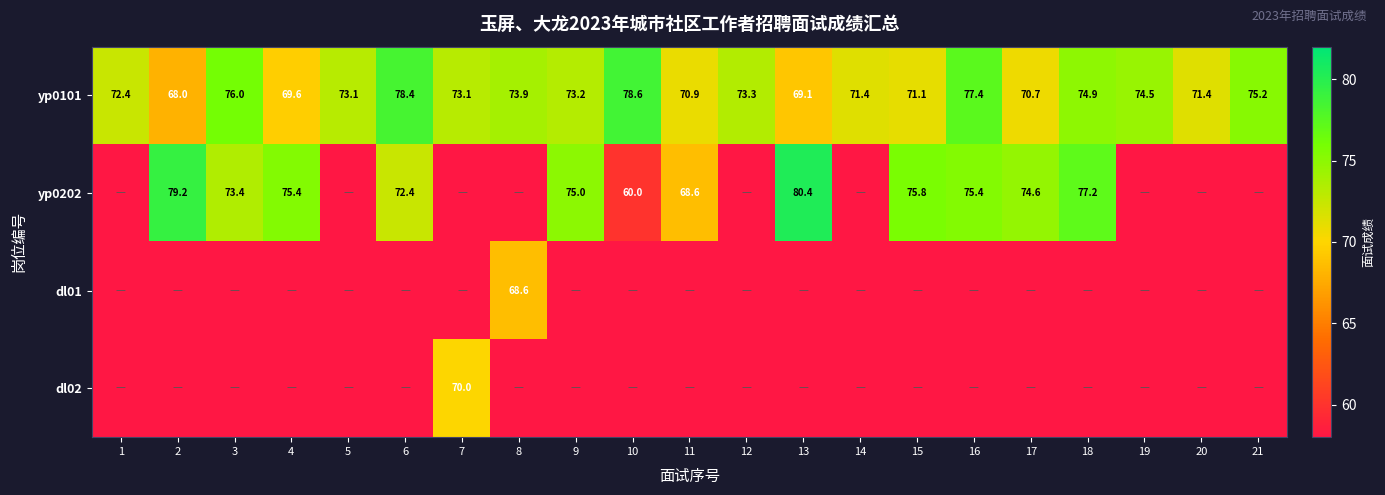

What is the difference between the second highest and second lowest values in the yp0101 series?

9.3